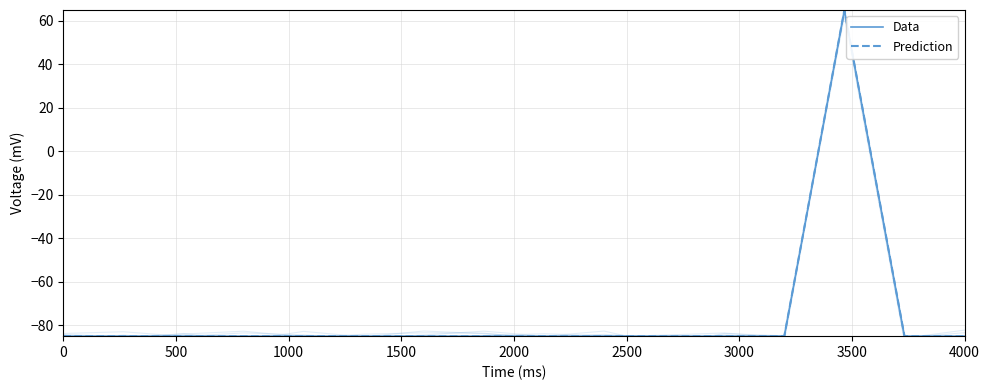

Reading left to right, what are all the values shown in this chart?

Data: -85.0	-85.0	-85.0	-85.0	-85.0	-85.0	-85.0	-85.0	-85.0	-85.0	-85.0	-85.0	-85.0	65.0	-85.0	-85.0
Prediction: -85.0	-85.0	-85.0	-85.0	-85.0	-85.0	-85.0	-85.0	-85.0	-85.0	-85.0	-85.0	-85.0	65.0	-85.0	-85.0